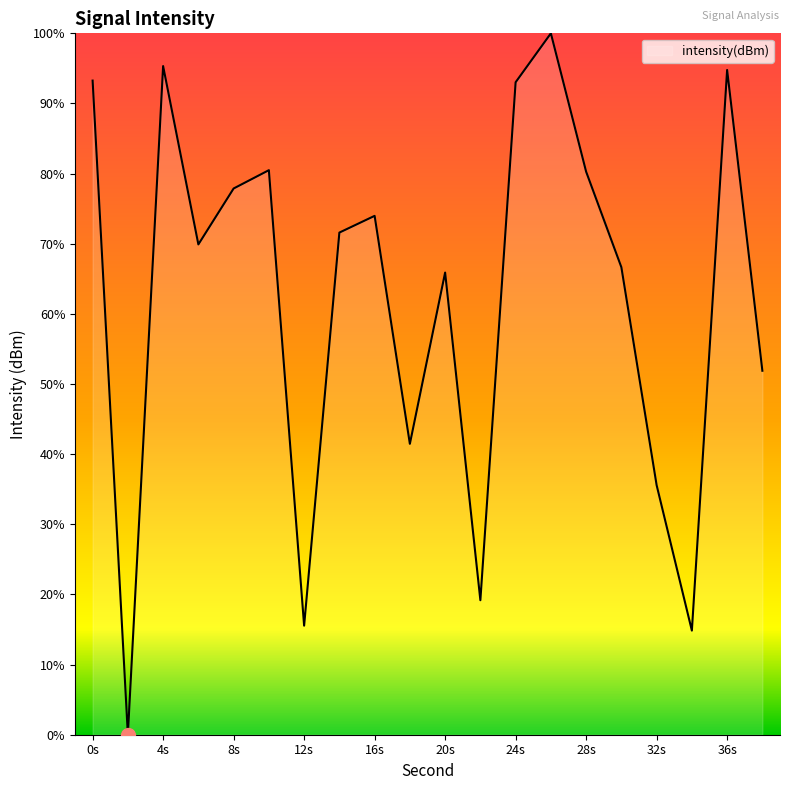

What is the maximum value shown in the chart?

100.0